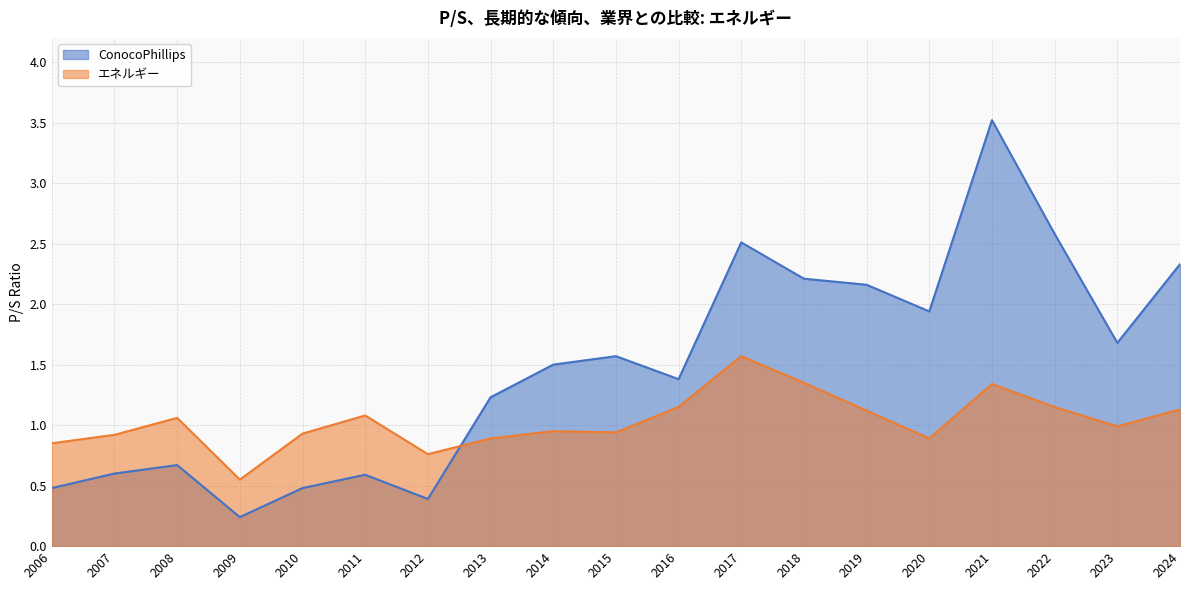

Reading left to right, what are all the values shown in this chart?

ConocoPhillips: 0.5	0.6	0.7	0.2	0.5	0.6	0.4	1.2	1.5	1.6	1.4	2.5	2.2	2.2	1.9	3.5	2.6	1.7	2.3
エネルギー: 0.8	0.9	1.1	0.6	0.9	1.1	0.8	0.9	0.9	0.9	1.1	1.6	1.4	1.1	0.9	1.3	1.1	1.0	1.1